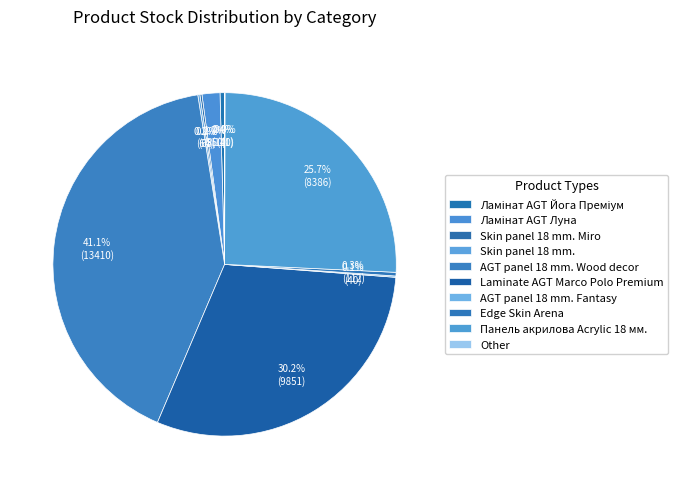

To the nearest percent, what is the average slice percentage?

10%